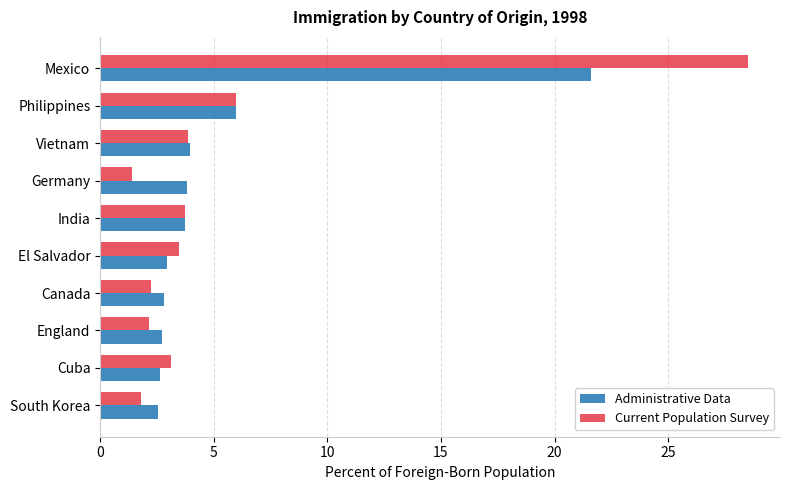

At which category is the sum across all series the highest?

Mexico